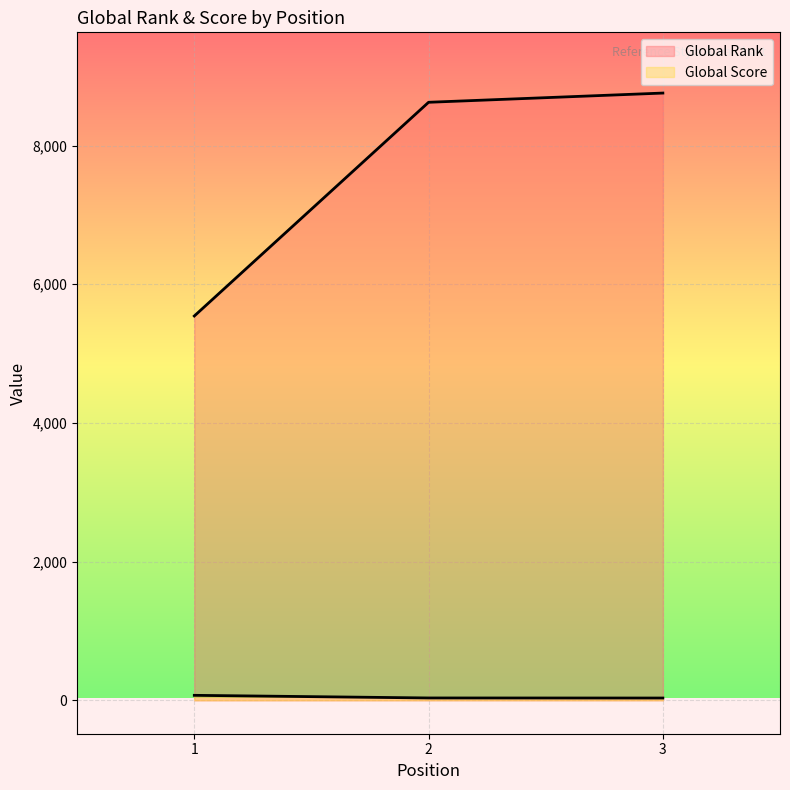

Which series has the largest range (max minus min)?

Global Rank